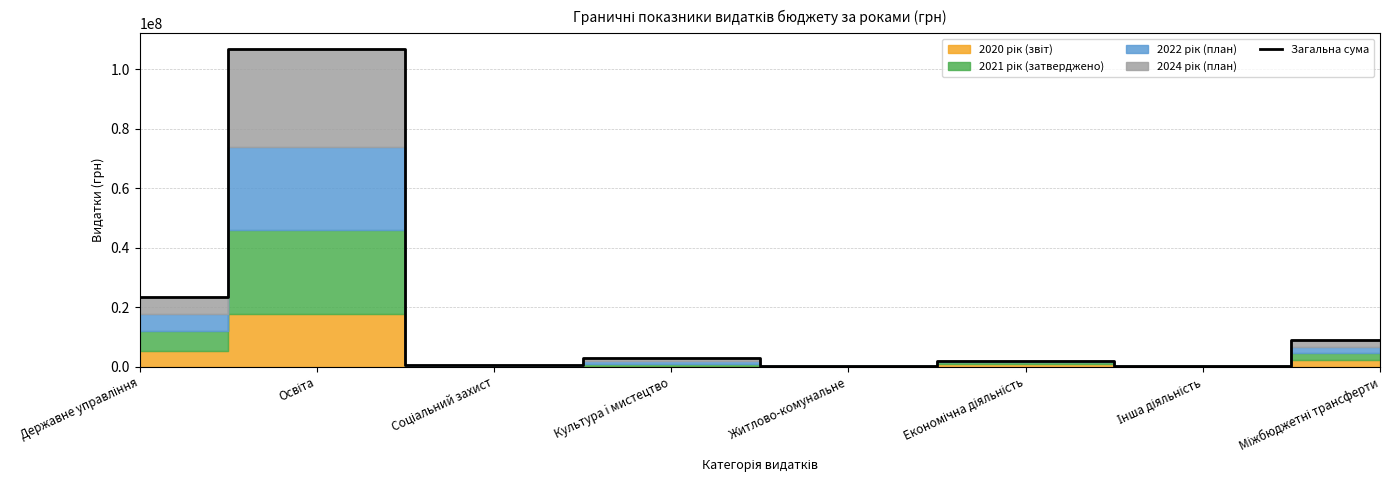

Does the chart have visible grid lines?

Yes